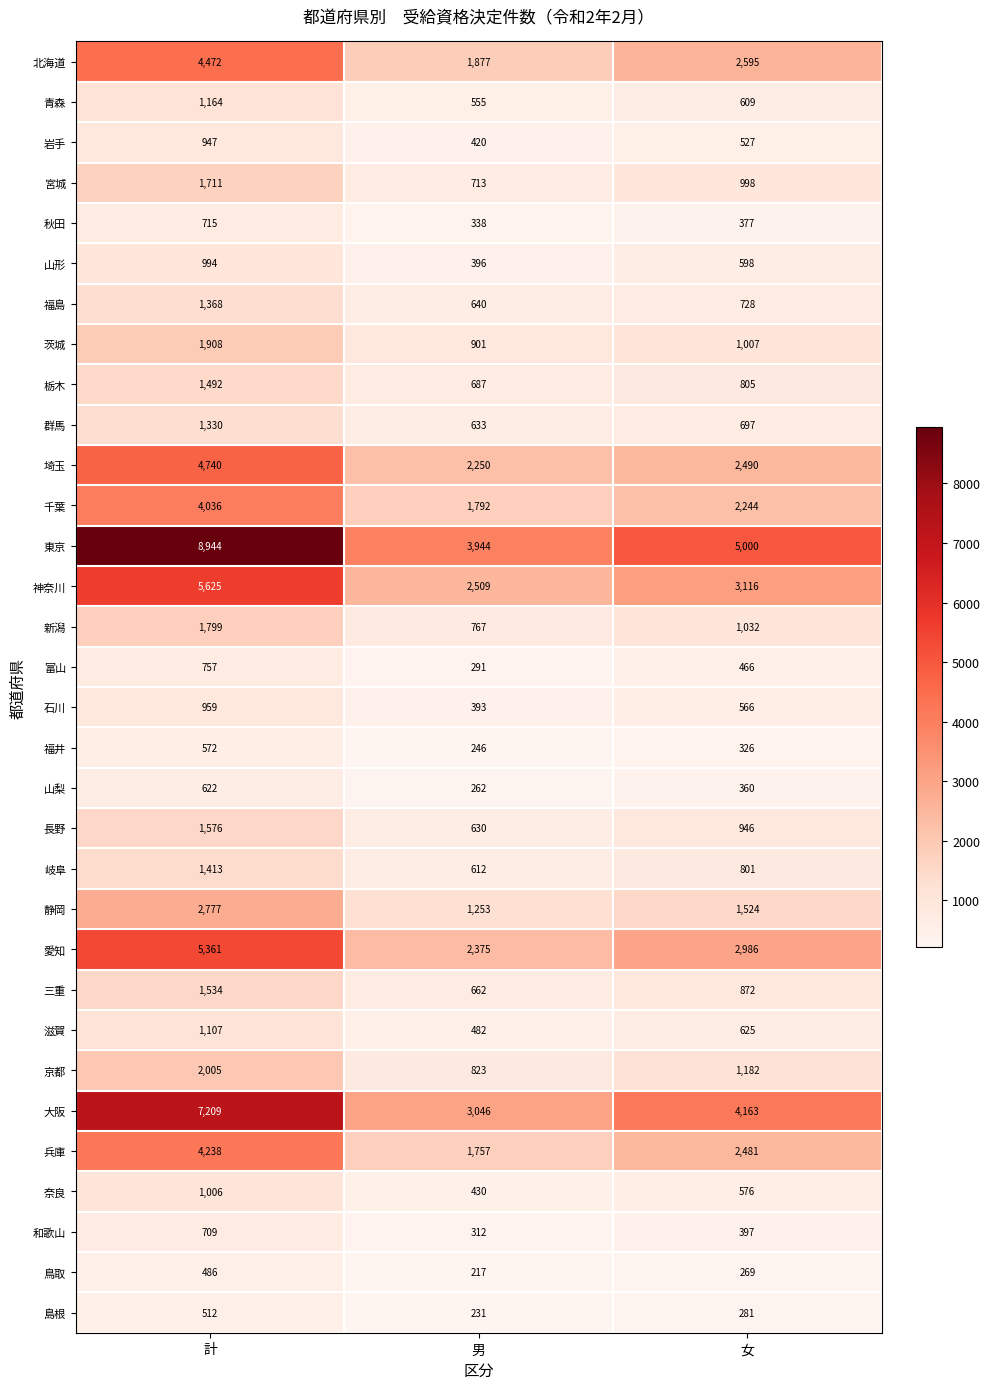

Which series changed the most between 計 and 男?

東京